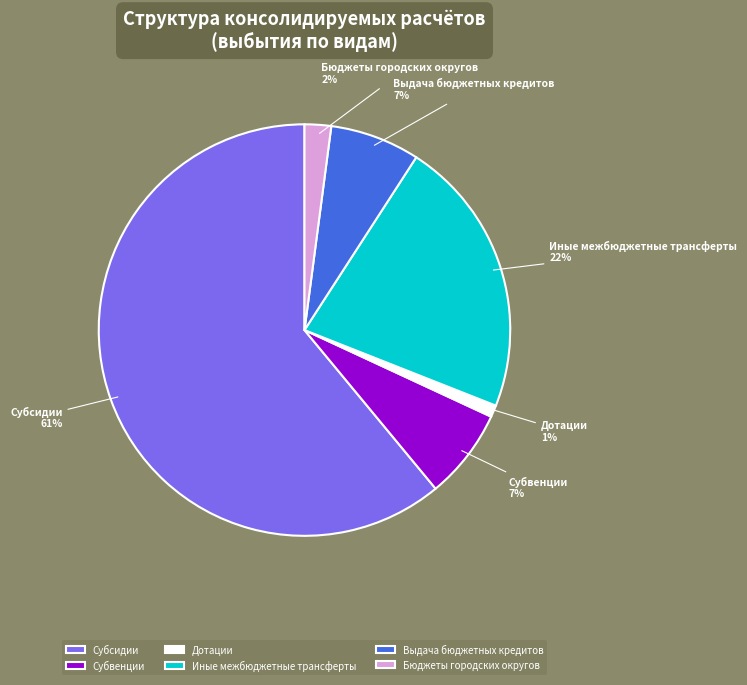

Which slice represents more than half of the pie?

Субсидии